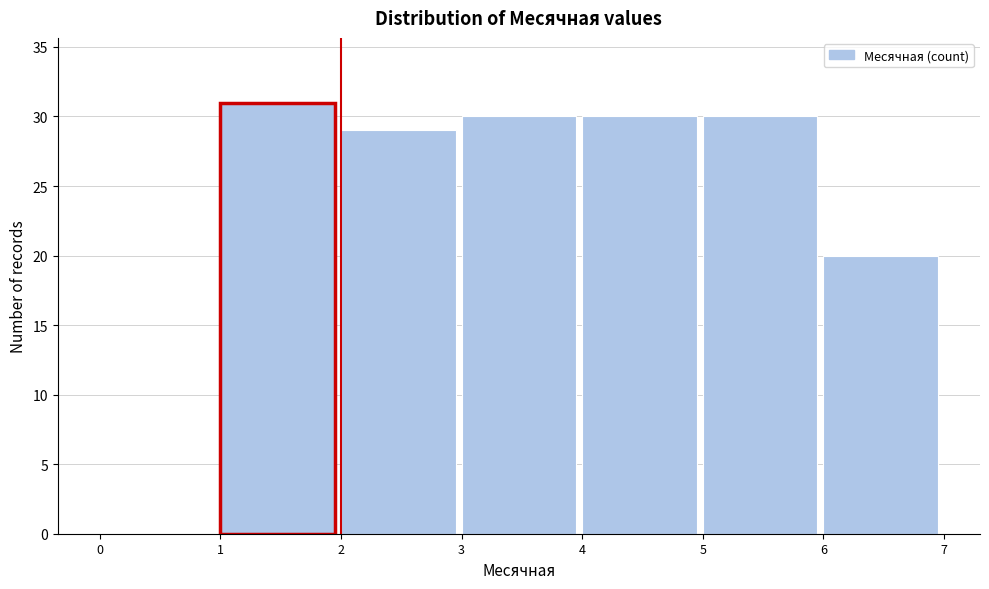

Over which range of the x-axis is the bar tallest?

1 to 2